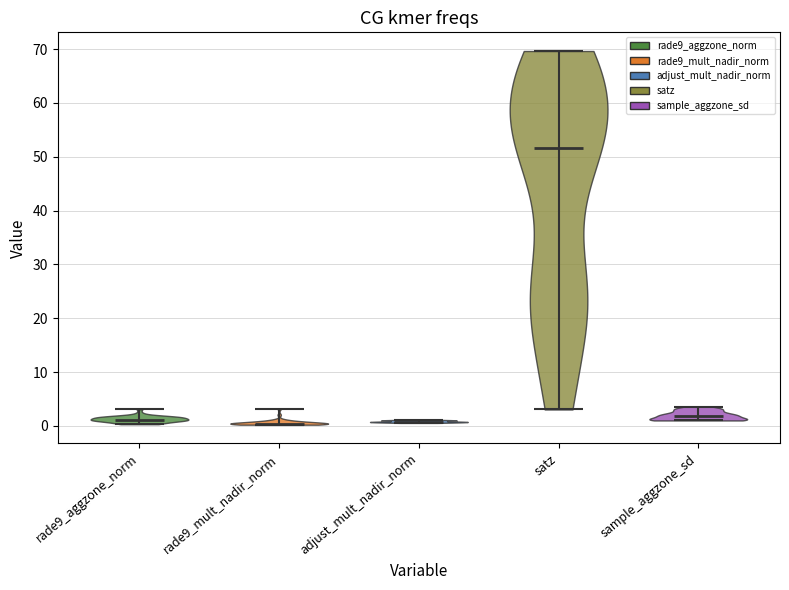

What is the highest point the violin for satz reaches on the y-axis? The values are not printed on the chart, so give them approximately, as read against the axis.

70